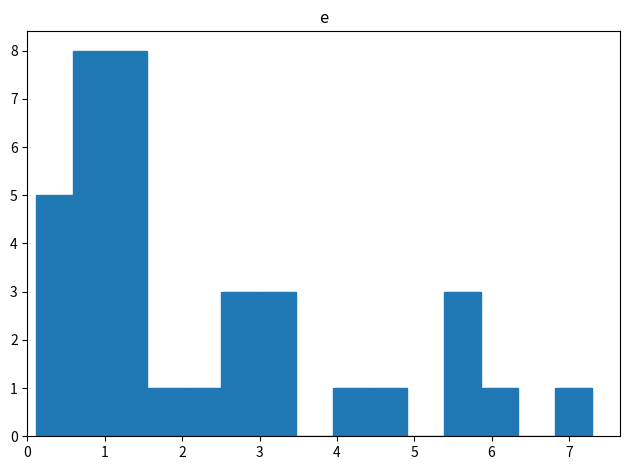

How tall is the bar that spans 0.6 to 1.1 on the x-axis? Neither the bar edges nor the heights are printed on the chart, so give them approximately, as read against the axes.

8